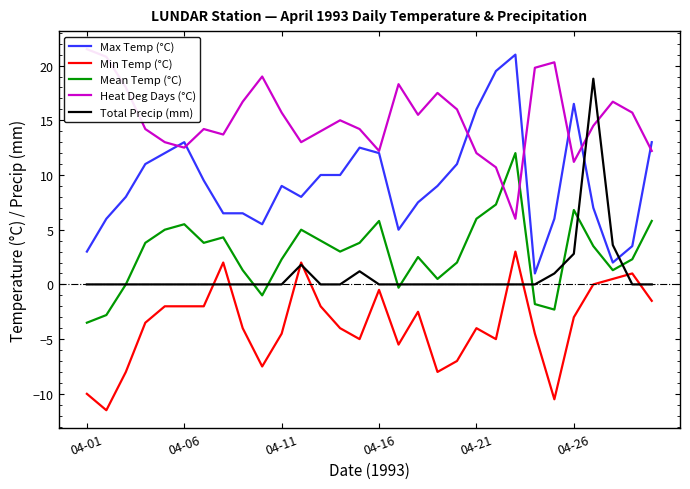

The value of Total Precip (mm) at 16 is 0.0. True or false?

True